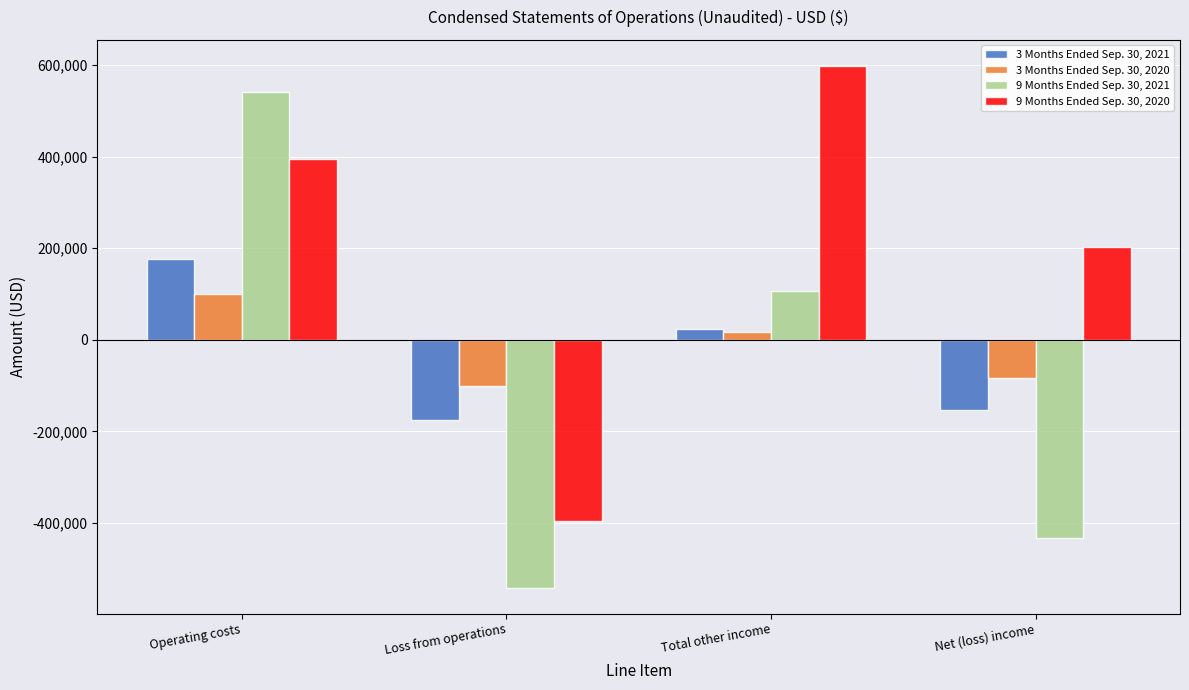

Which series has the largest range (max minus min)?

9 Months Ended Sep. 30, 2021